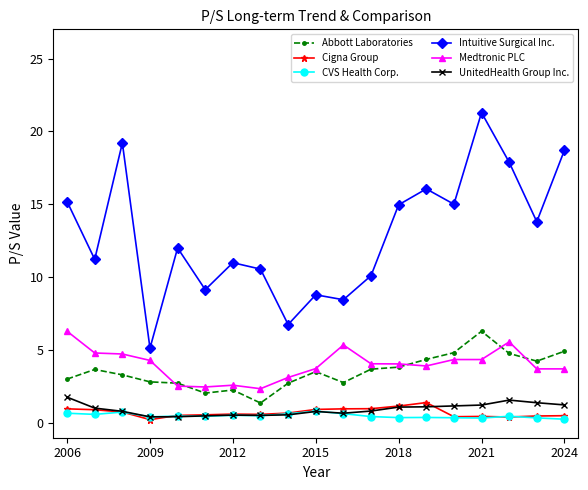

Which series has the largest range (max minus min)?

Intuitive Surgical Inc.